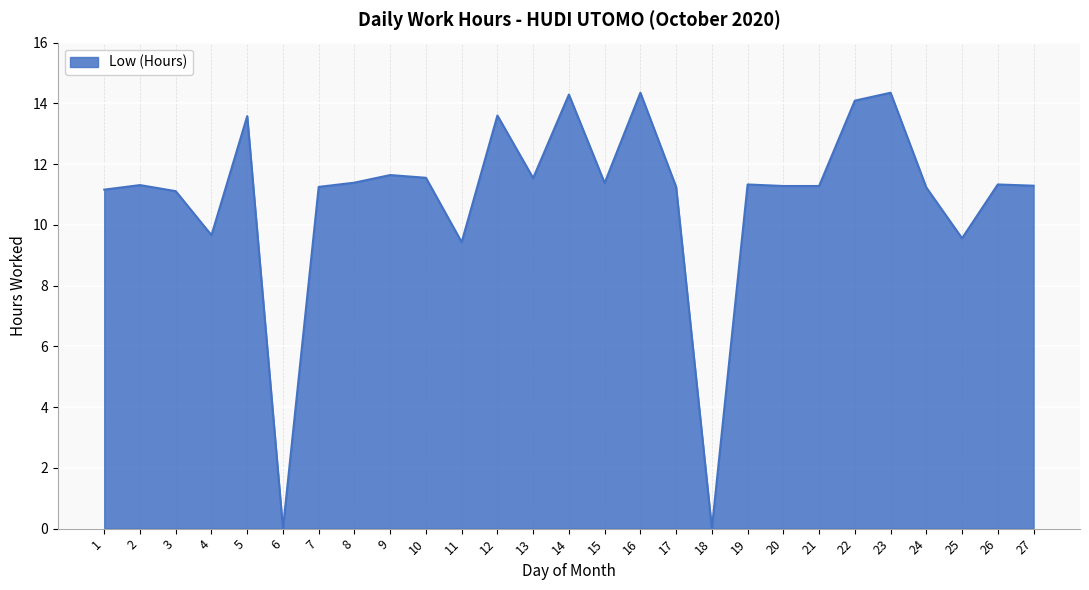

True or false: the data shows 11.1 at 3.

True